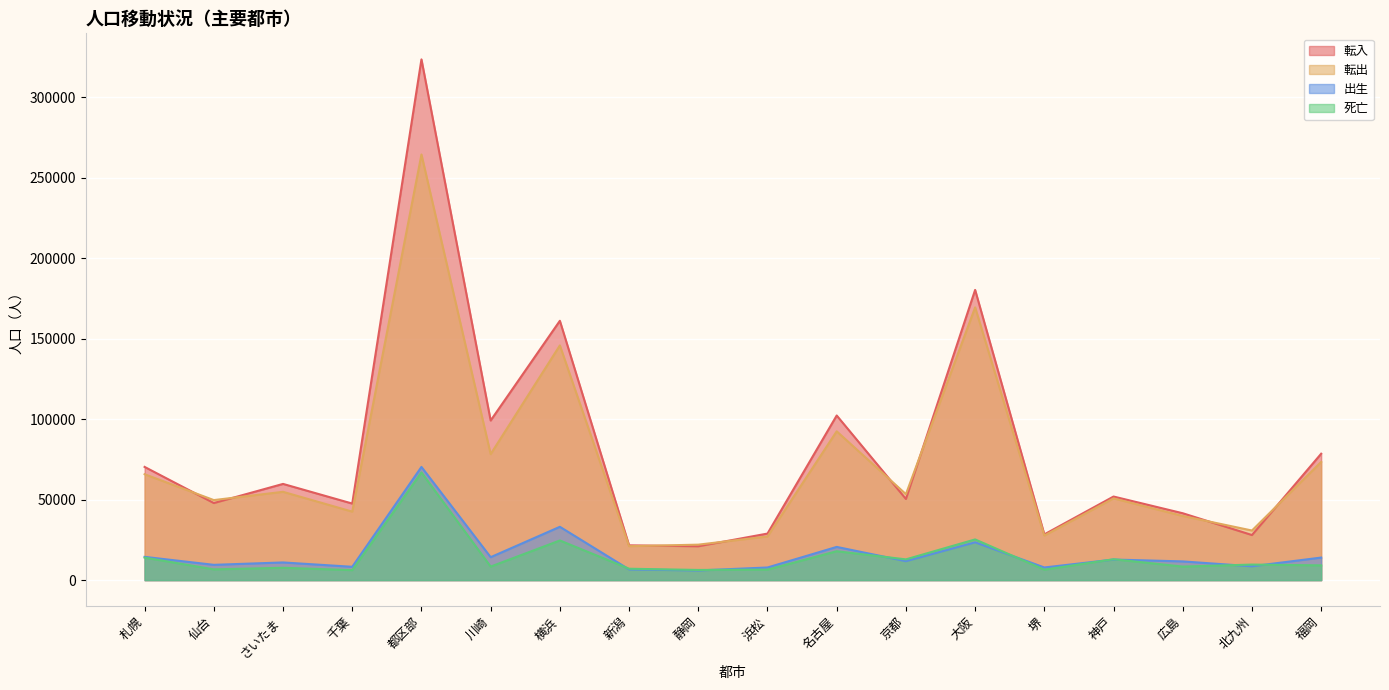

What is the label of the 9th point from the right?

浜松